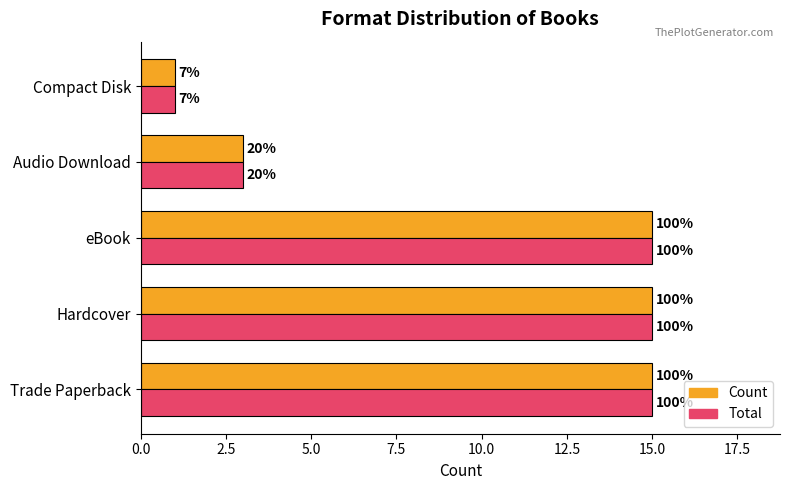

Reading left to right, transcribe all the data shown in this chart.

Count: 15	15	15	3	1
Total: 15	15	15	3	1